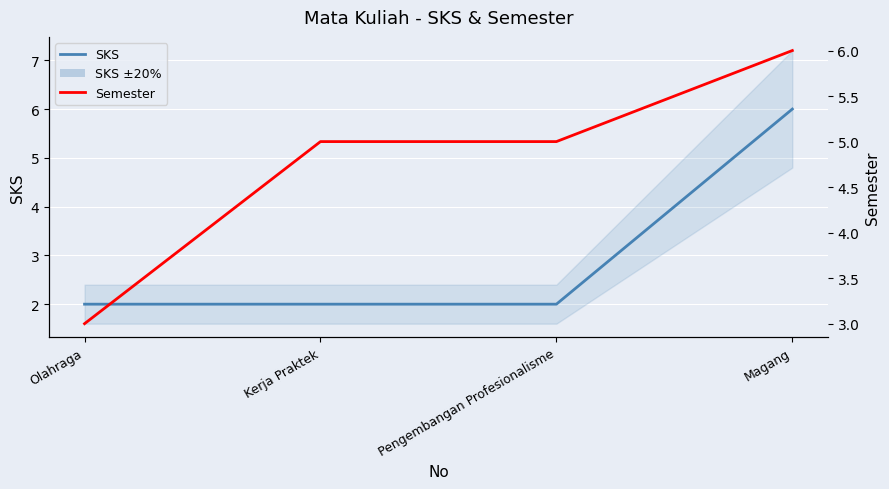

Rank the series by their maximum value, from highest to lowest.

SKS, Semester